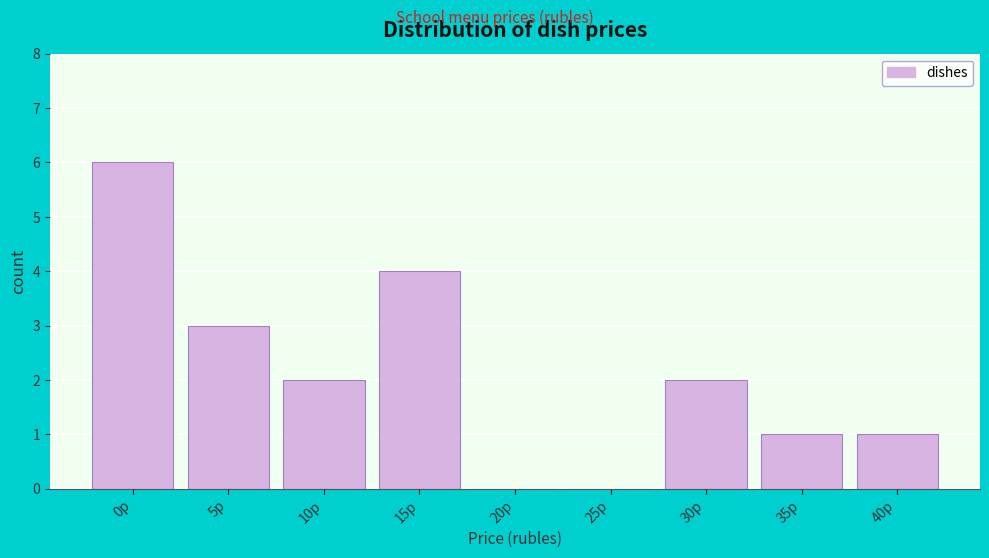

Reading right to left, transcribe all the data shown in this chart.

40р=1	35р=1	30р=2	25р=0	20р=0	15р=4	10р=2	5р=3	0р=6